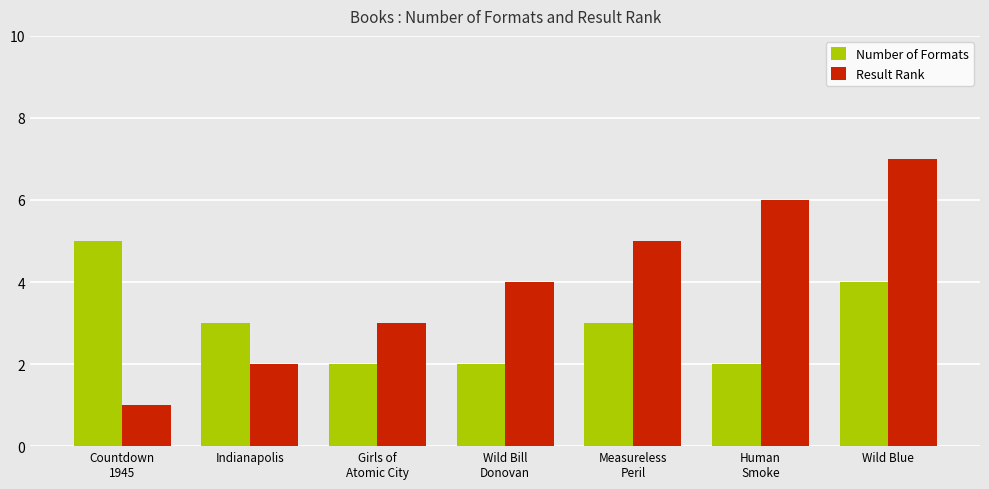

How many bars are there in total?

14